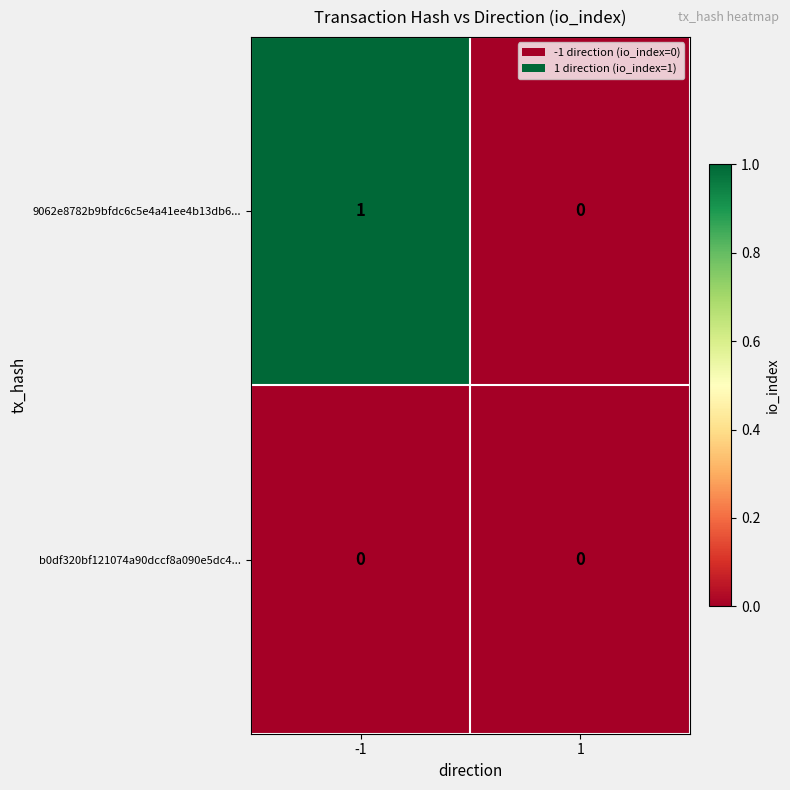

Which series has the largest total across all categories?

9062e8782b9bfdc6c5e4a41ee4b13db6...